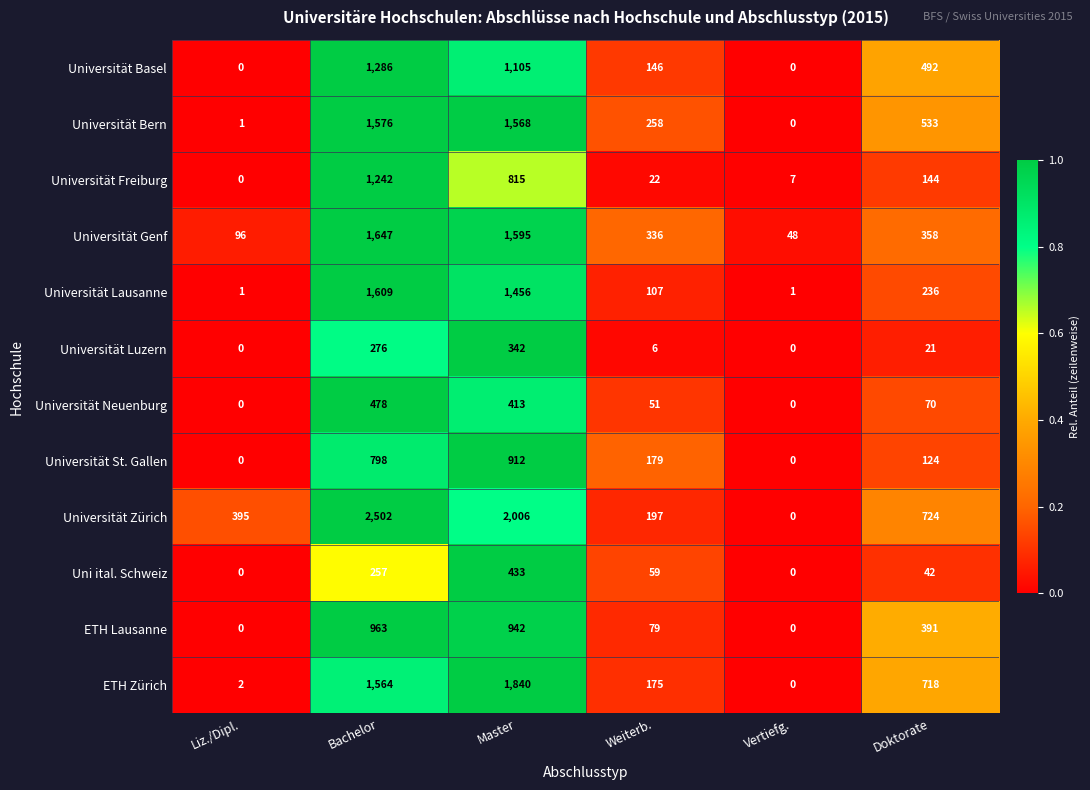

Where is Universität Neuenburg nearest to the value 239?

Doktorate